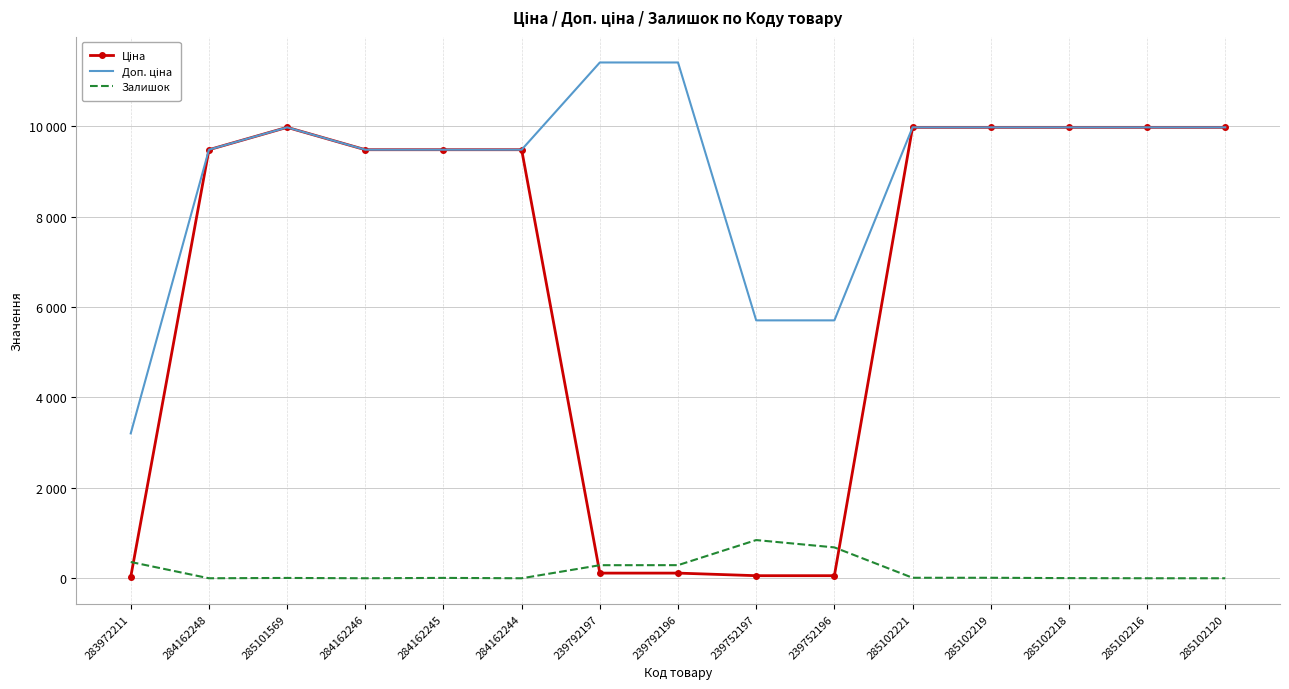

How many data points does each series have?

15